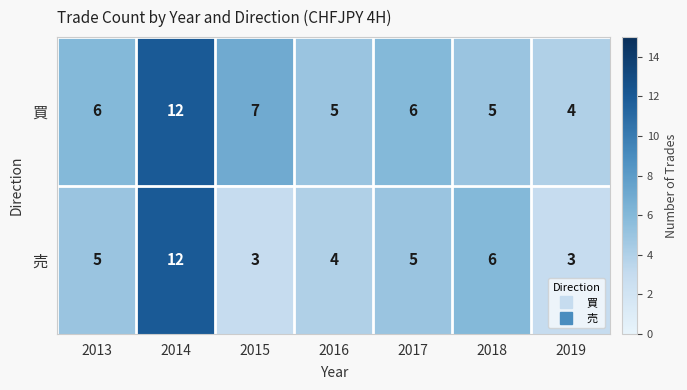

Which category has the highest value across all series?

2014